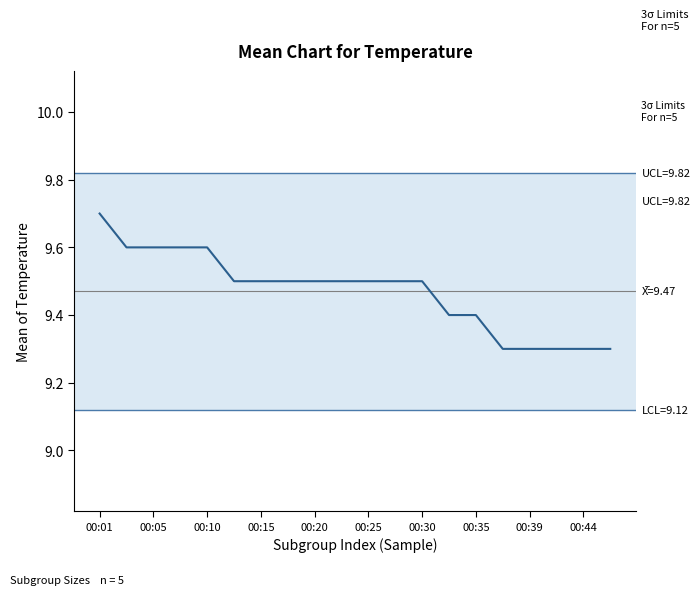

What is the minimum value shown in the chart?

9.3